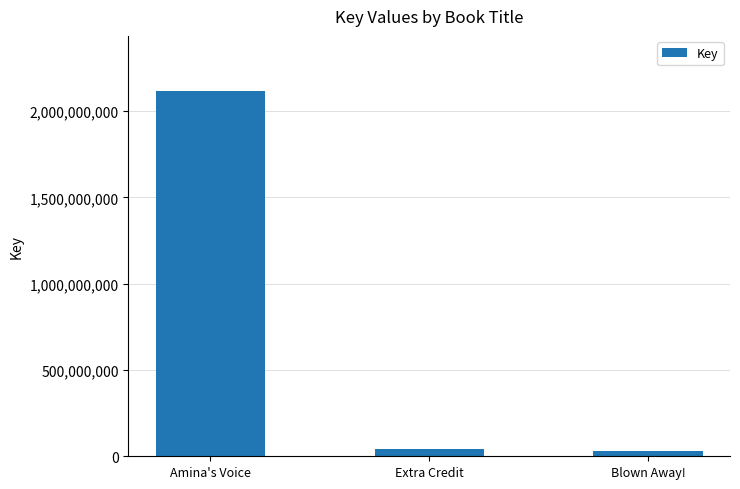

What is the difference between the maximum and second lowest values?

2072788139